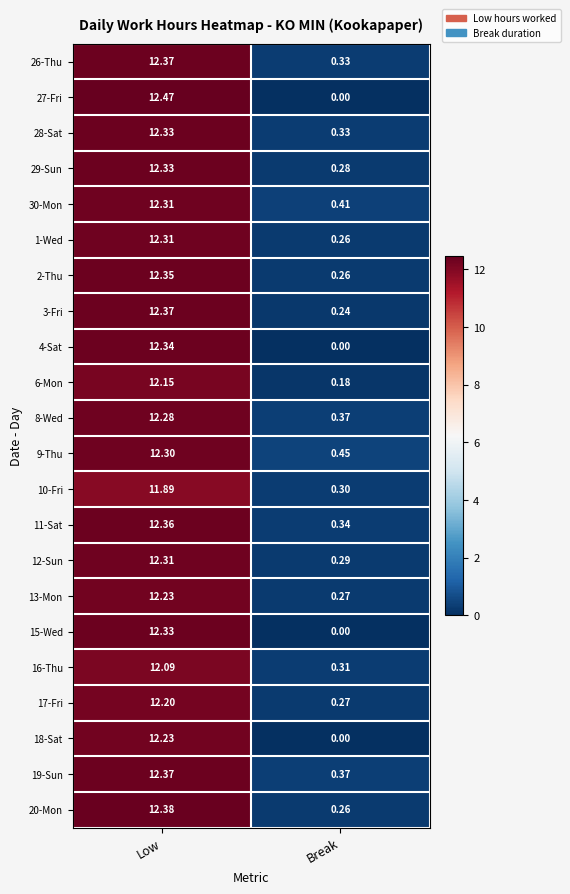

At which category is the sum across all series the highest?

Low